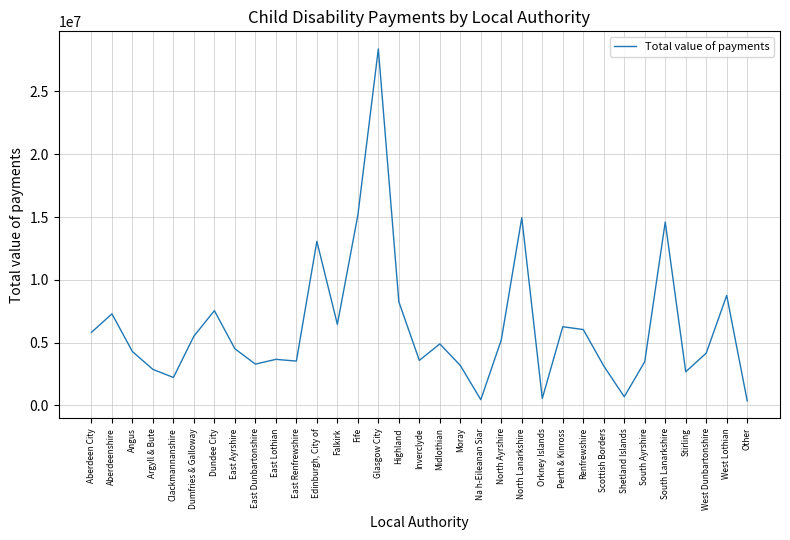

True or false: the data shows 13066740 at Edinburgh, City of.

True